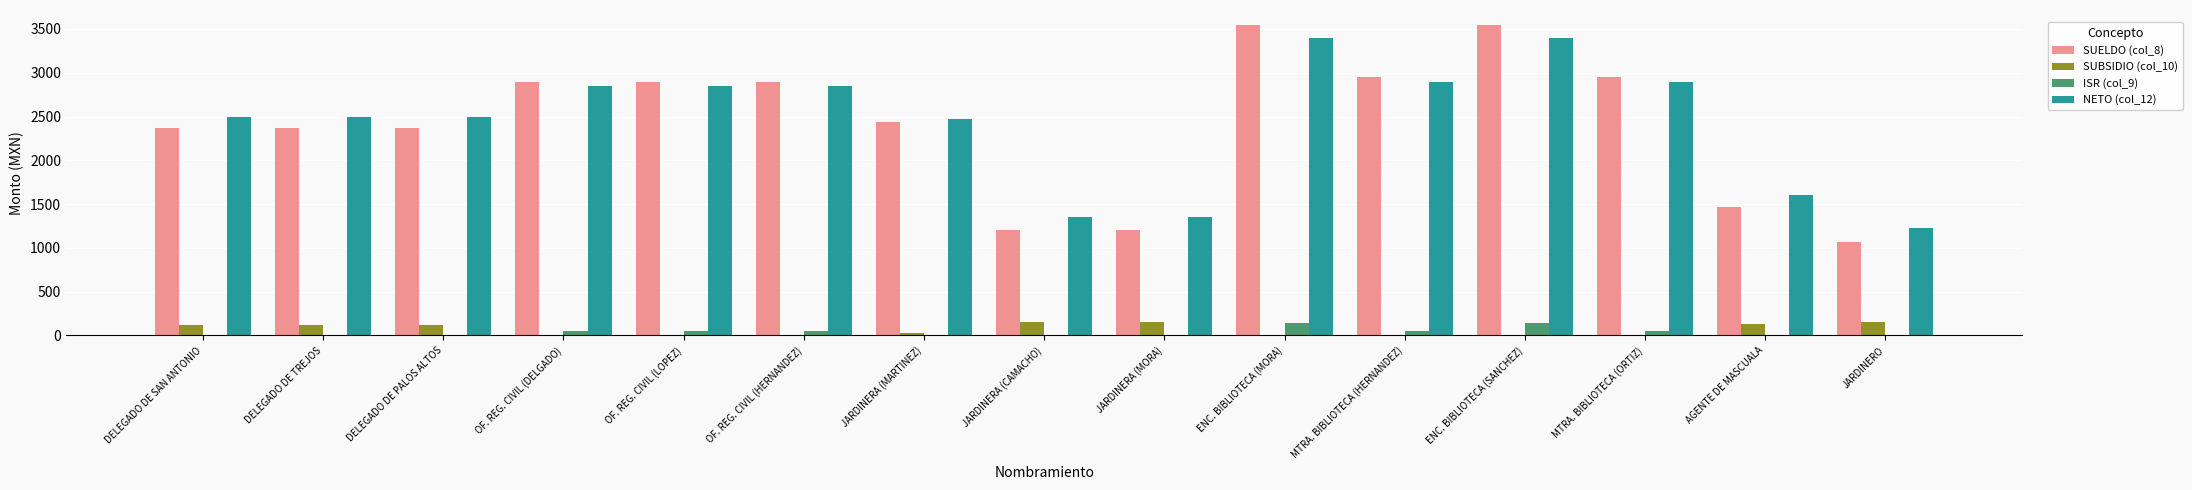

The value of SUBSIDIO (col_10) at JARDINERA (CAMACHO) is 148.3. True or false?

True